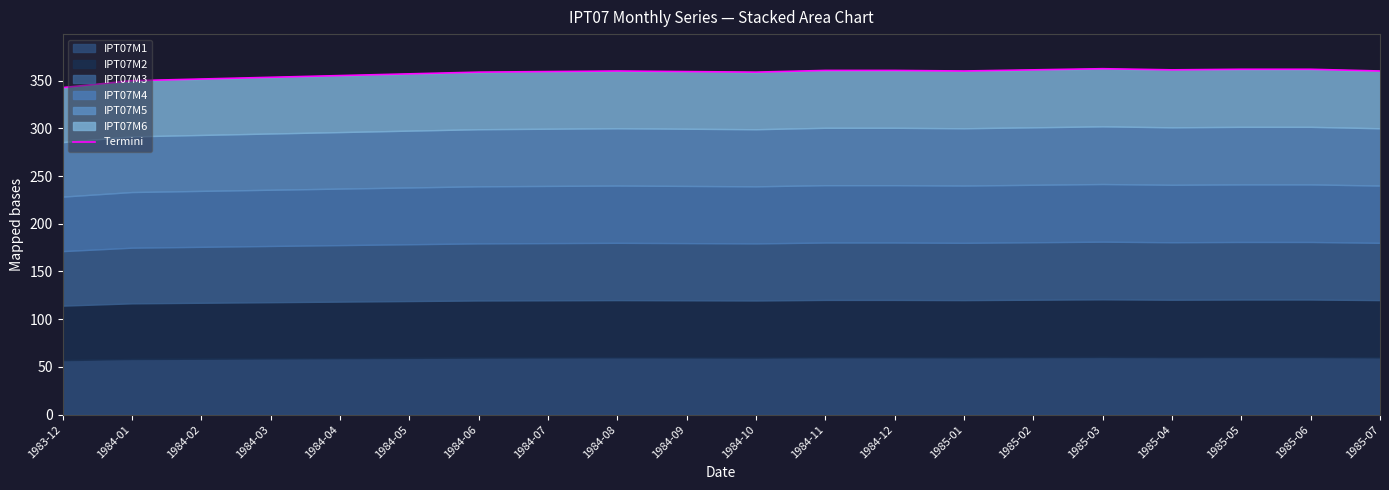

List the labels in order of value, largest first.

1985-03, 1985-05, 1985-06, 1985-02, 1985-04, 1984-11, 1984-12, 1984-08, 1985-01, 1985-07, 1984-07, 1984-09, 1984-06, 1984-10, 1984-05, 1984-04, 1984-03, 1984-02, 1984-01, 1983-12